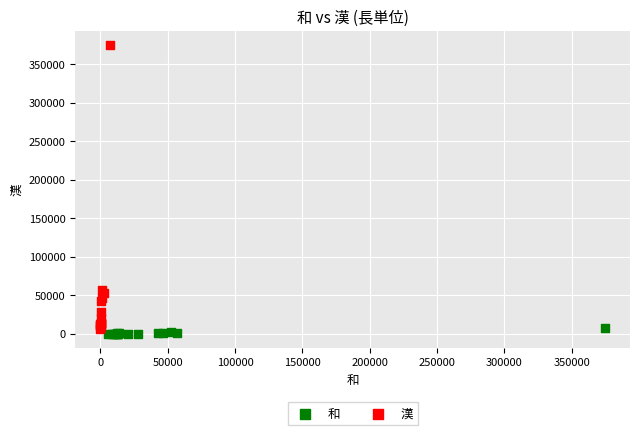

Which series contains the lowest Y value?

和